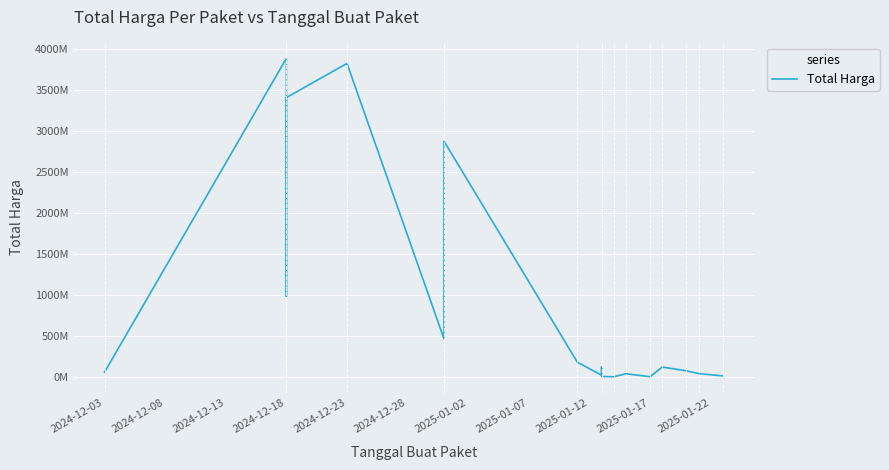

What position from the left is 2025-01-12?

9